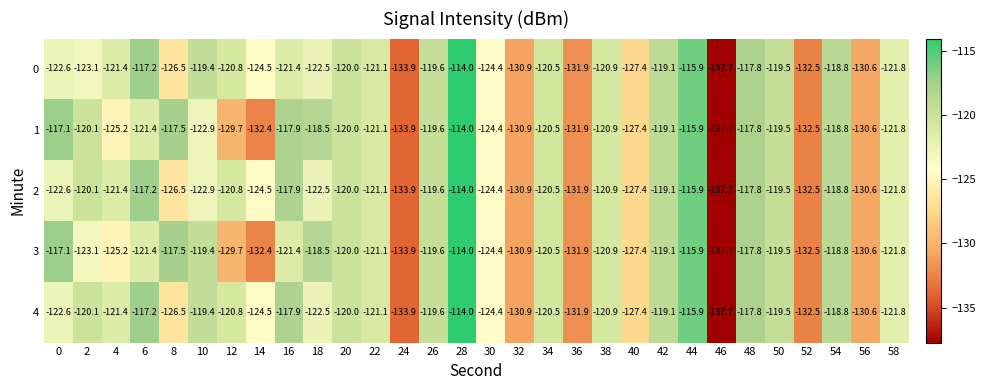

What is the total value across all series at 24?

-669.5